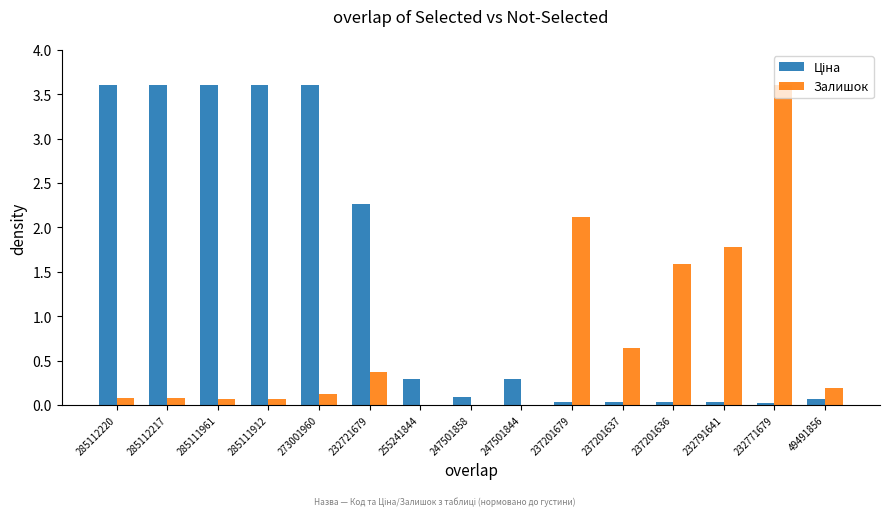

At which label does Залишок reach its peak?

232771679